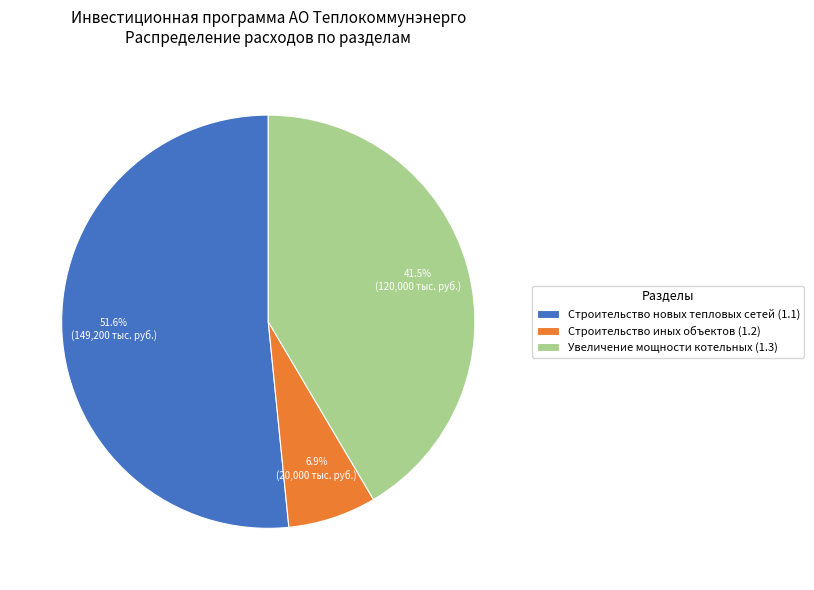

What is the majority slice?

Строительство новых тепловых сетей (1.1)